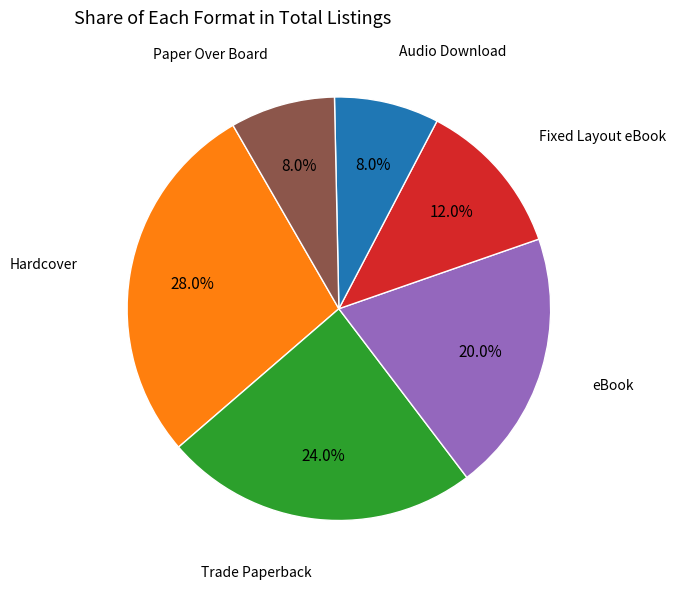

What is the ratio of the value at Audio Download to the value at Trade Paperback?

0.3